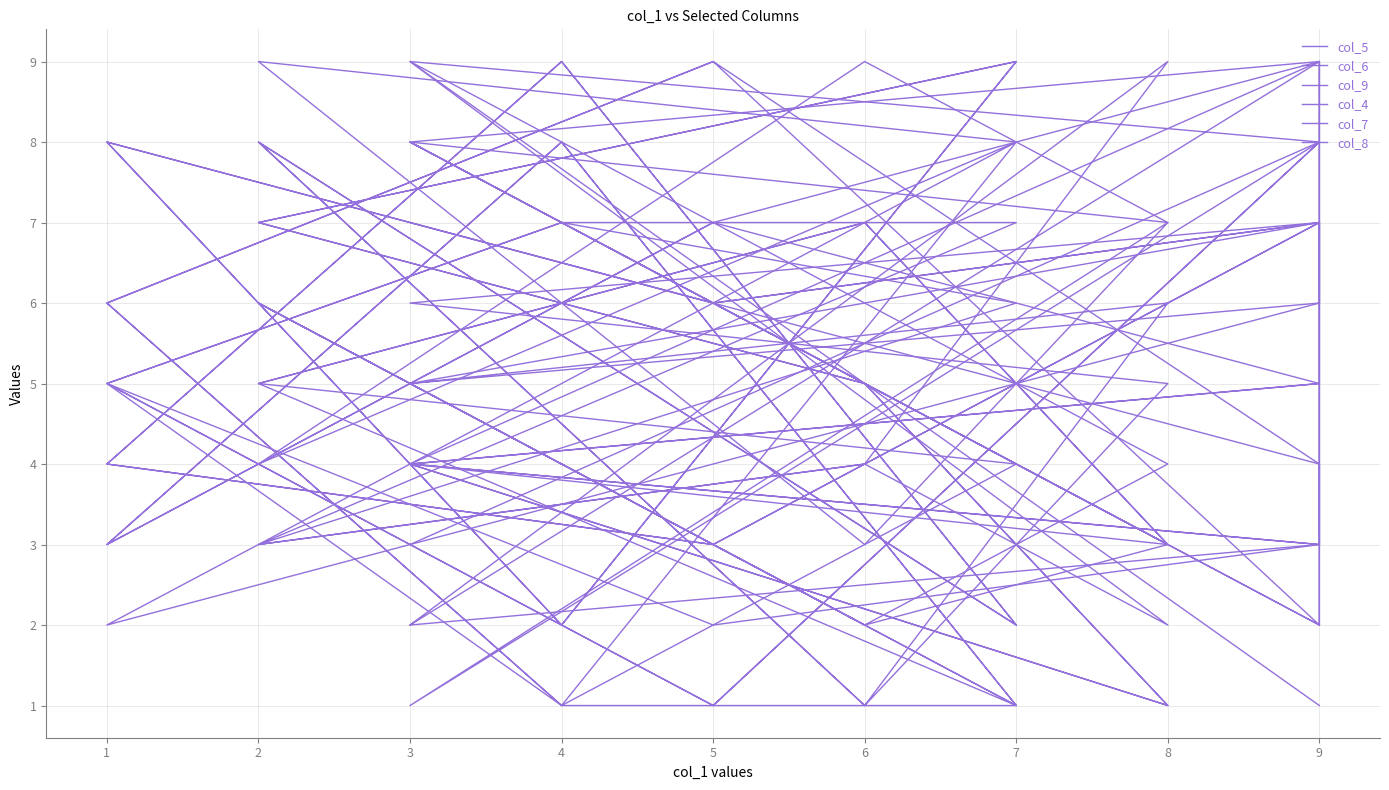

Which series has the widest spread of values?

col_5